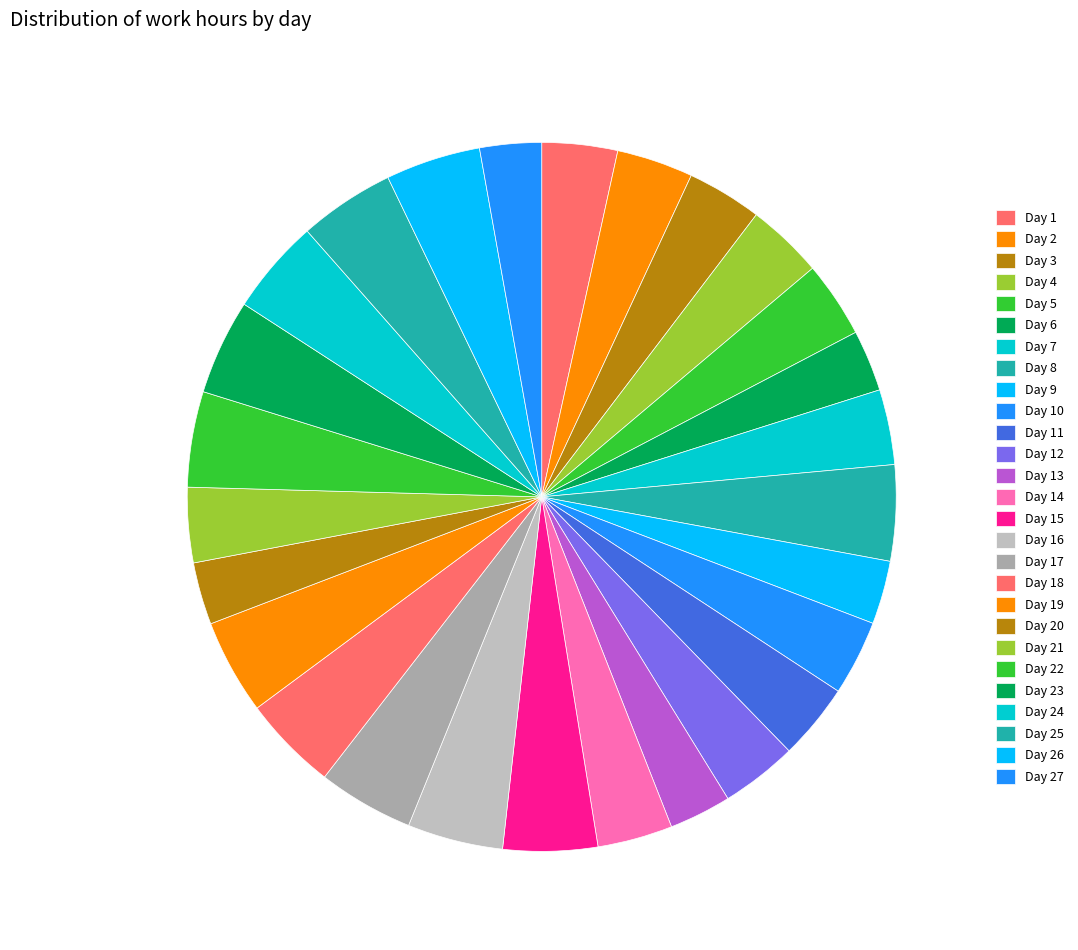

To the nearest percent, what portion does Day 8 represent?

4%